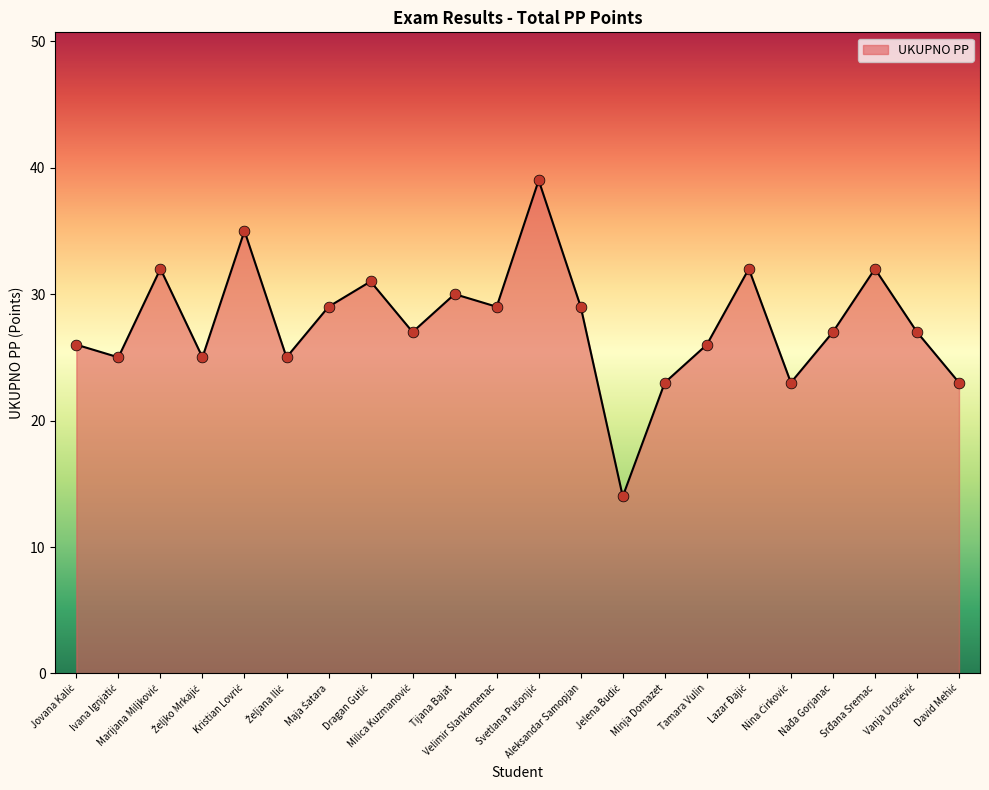

What is the maximum value shown in the chart?

39